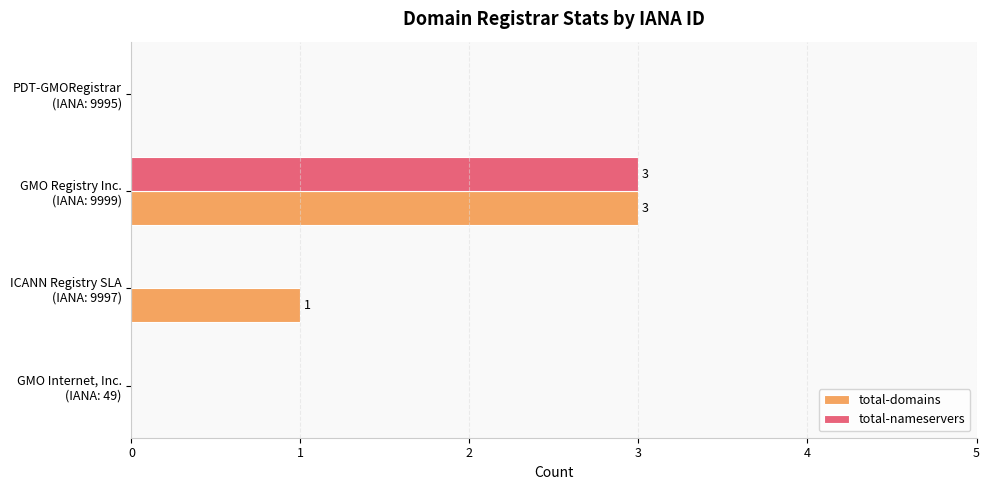

What is the maximum value for total-nameservers?

3